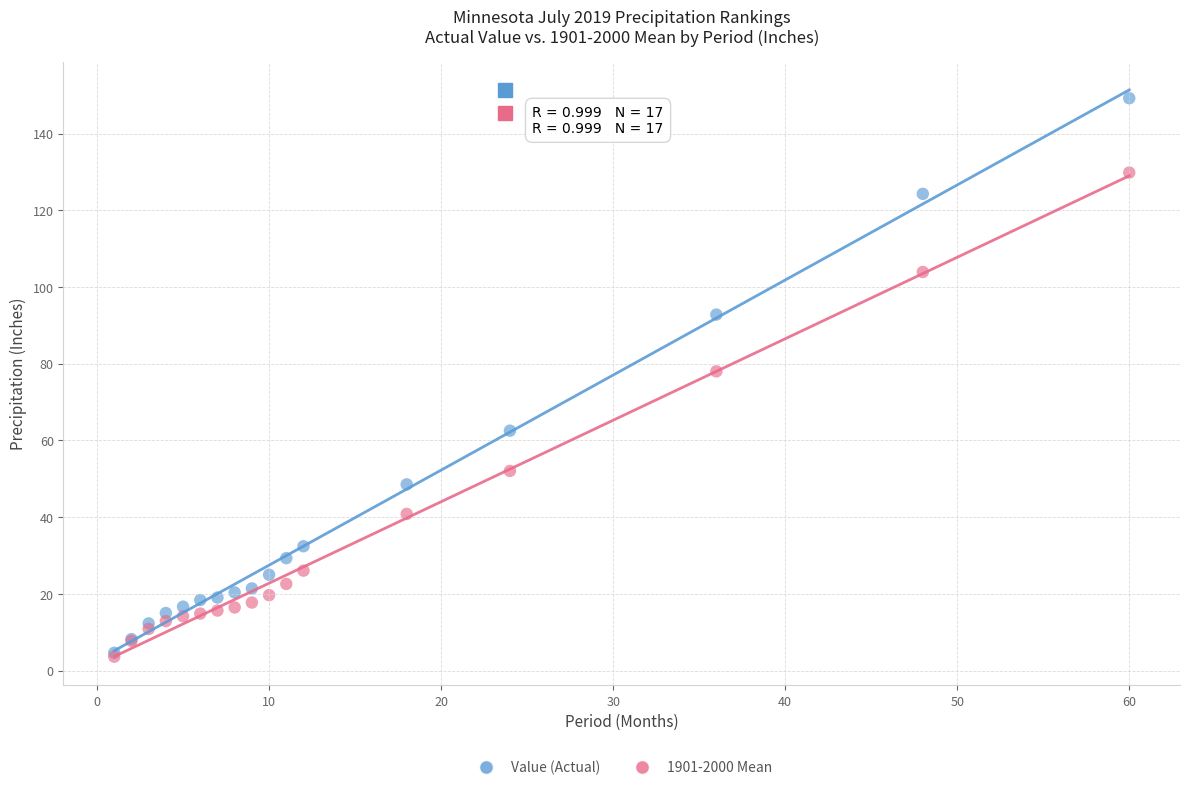

What are all the series names shown in the legend?

Value (Actual), 1901-2000 Mean